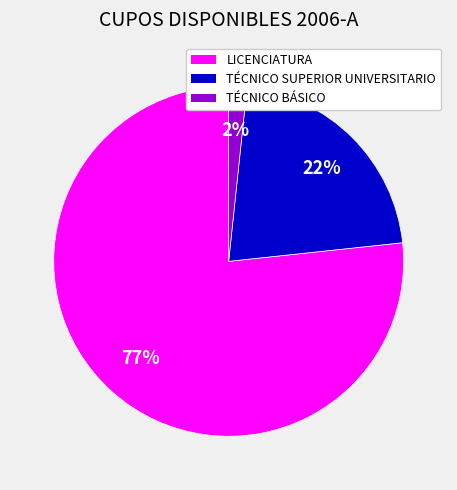

Rank the categories by value from lowest to highest.

TÉCNICO BÁSICO, TÉCNICO SUPERIOR UNIVERSITARIO, LICENCIATURA